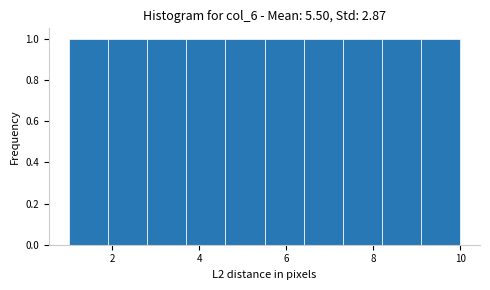

Reading left to right, list every bar in this chart as the range it spans on the x-axis followed by its height. Neither the bar edges nor the heights are printed on the chart, so give them approximately, as read against the axes.

1.0 to 1.9: 1
1.9 to 2.8: 1
2.8 to 3.7: 1
3.7 to 4.6: 1
4.6 to 5.5: 1
5.5 to 6.4: 1
6.4 to 7.3: 1
7.3 to 8.2: 1
8.2 to 9.1: 1
9.1 to 10.0: 1